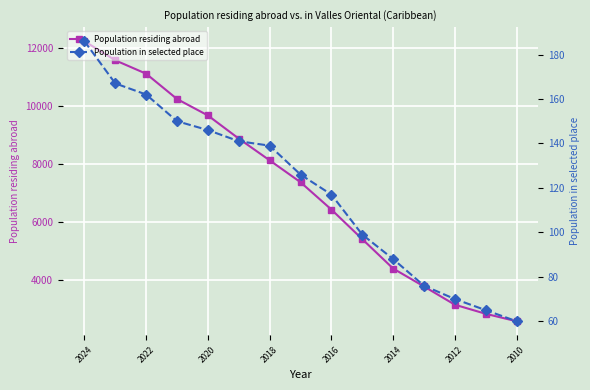

At which category is the sum across all series the highest?

2024